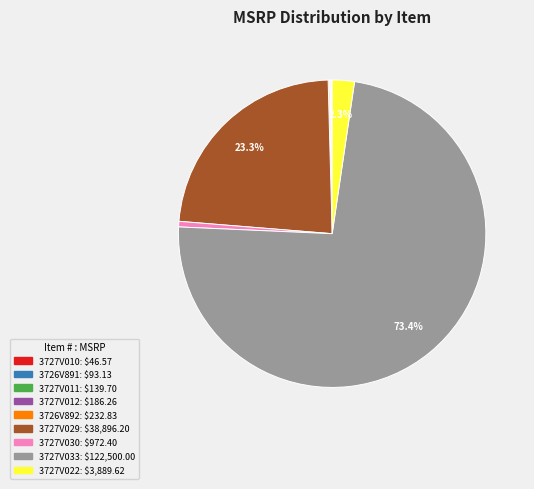

Which slice is the largest?

3727V033